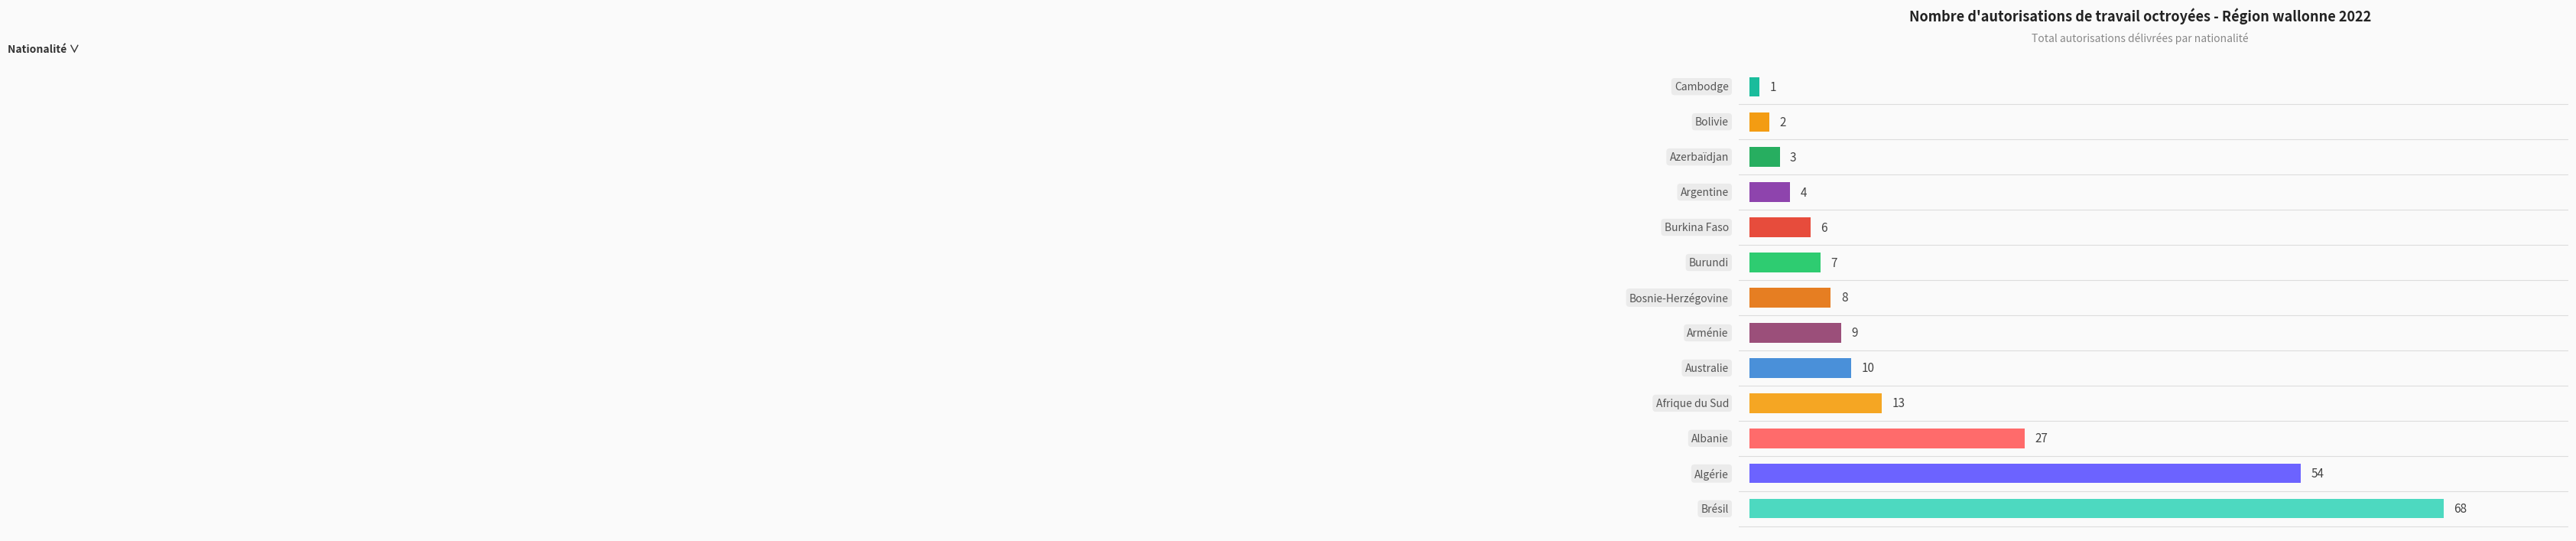

What is the maximum value shown in the chart?

68